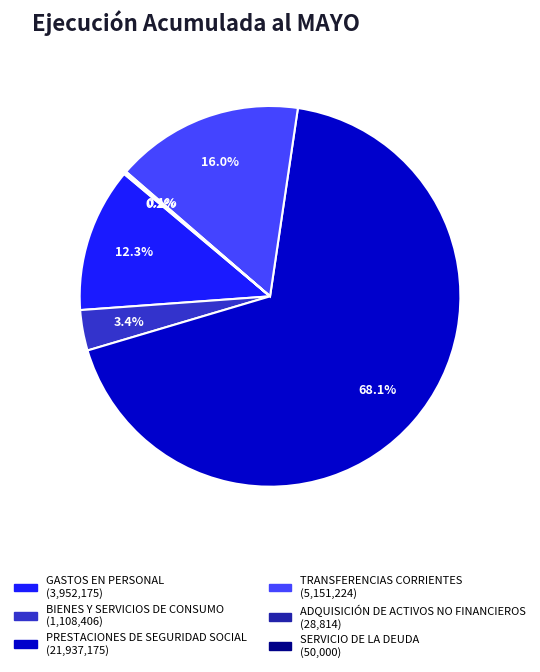

What percentage is NOT represented by BIENES Y SERVICIOS DE CONSUMO?

96.6%